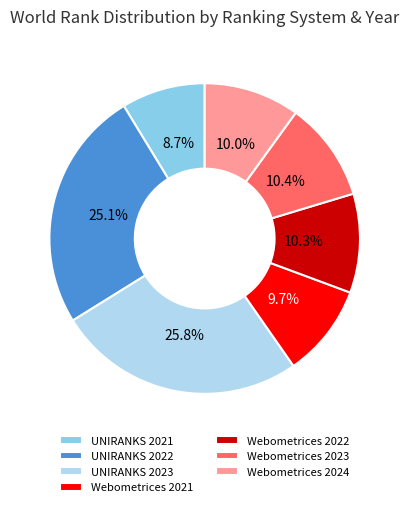

To the nearest percent, what portion does Webometrices 2023 represent?

10%